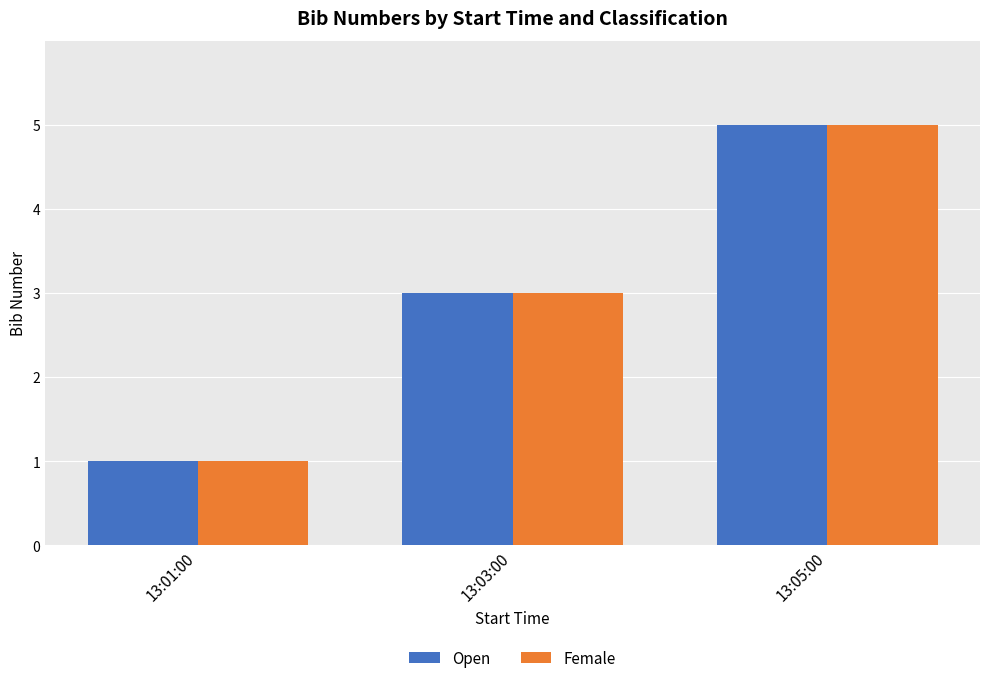

How many data points does each series have?

3